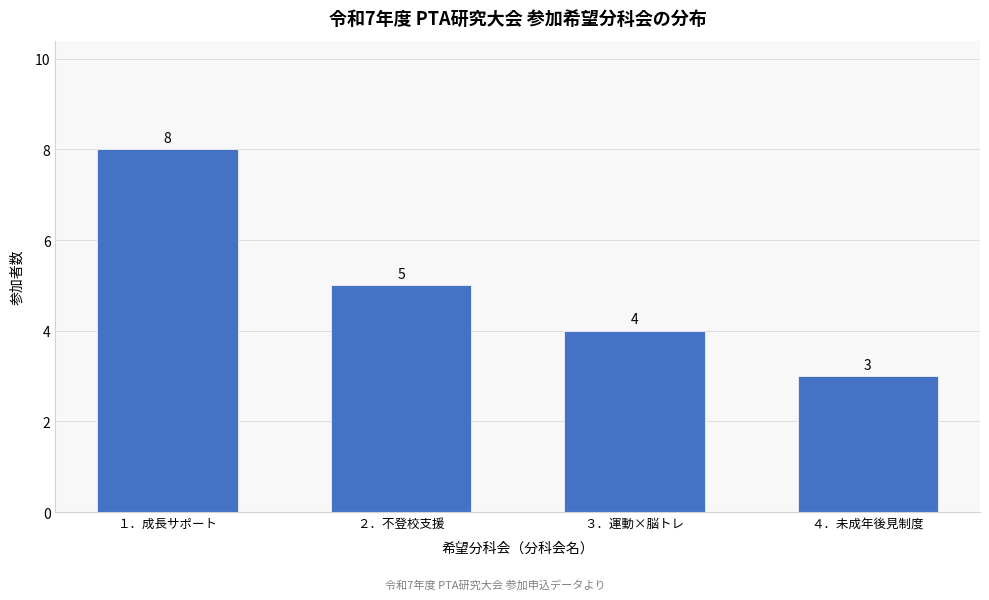

Reading left to right, what are all the values shown in this chart?

１．成長サポート=8	２．不登校支援=5	３．運動×脳トレ=4	４．未成年後見制度=3